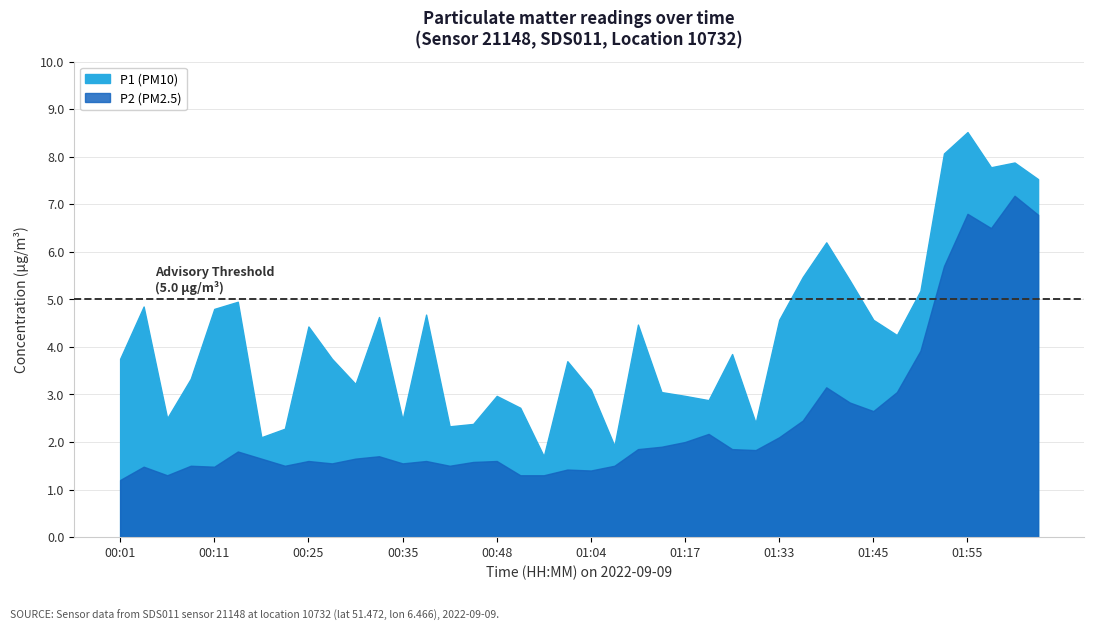

At which category is the sum across all series the highest?

01:55